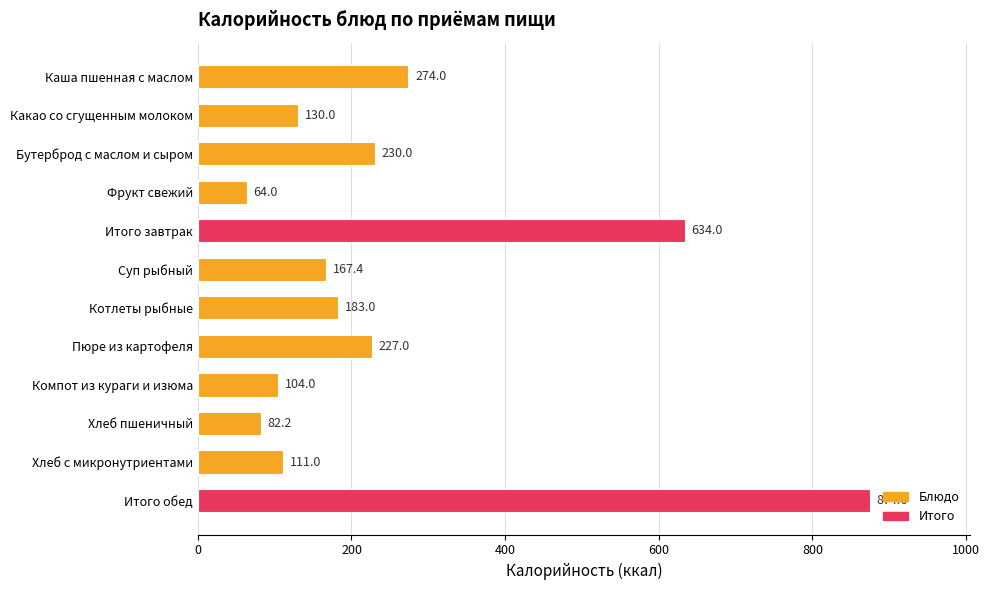

Rank the categories by value from lowest to highest.

Фрукт свежий, Хлеб пшеничный, Компот из кураги и изюма, Хлеб с микронутриентами, Какао со сгущенным молоком, Суп рыбный, Котлеты рыбные, Пюре из картофеля, Бутерброд с маслом и сыром, Каша пшенная с маслом, Итого завтрак, Итого обед